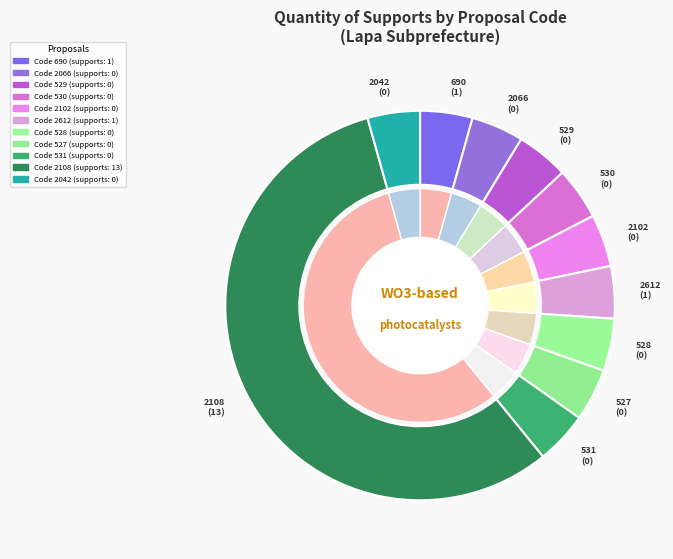

Combined, do 527 and 530 account for over 50%?

No